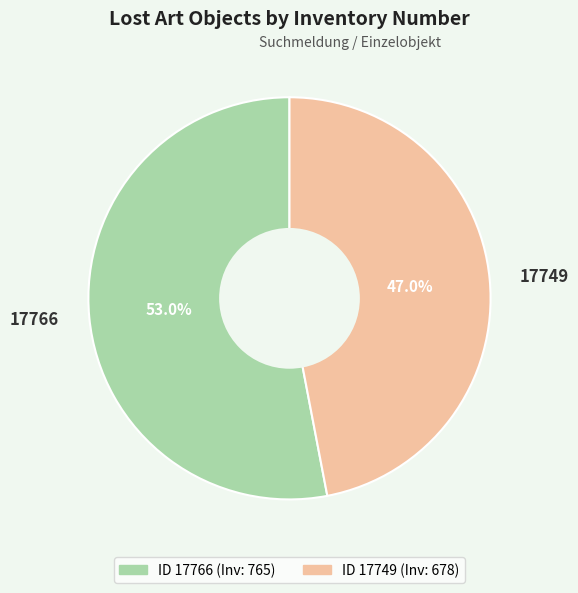

How much of the chart is everything except 17766?

47.0%